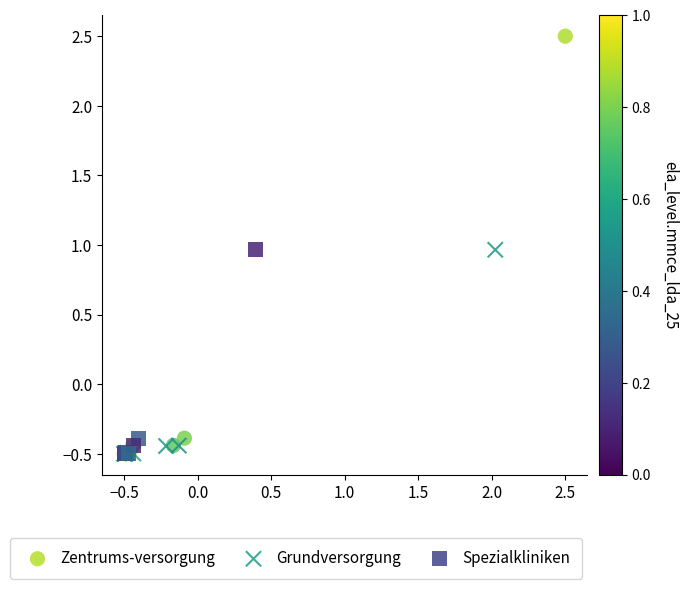

Which series contains the highest Y value?

Zentrums-versorgung